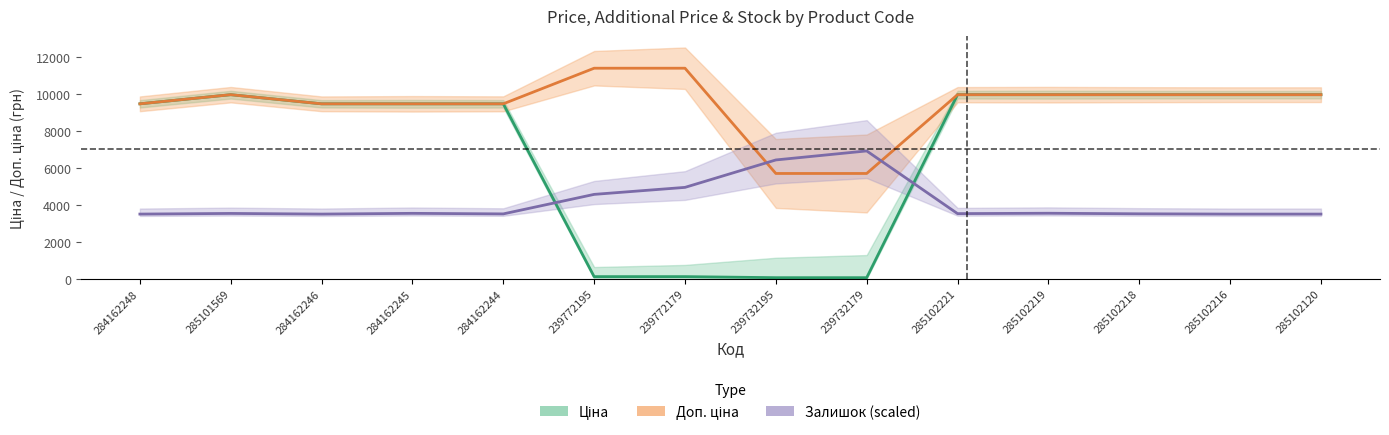

List the series in order of their overall mean, highest first.

Доп. ціна, Ціна, Залишок